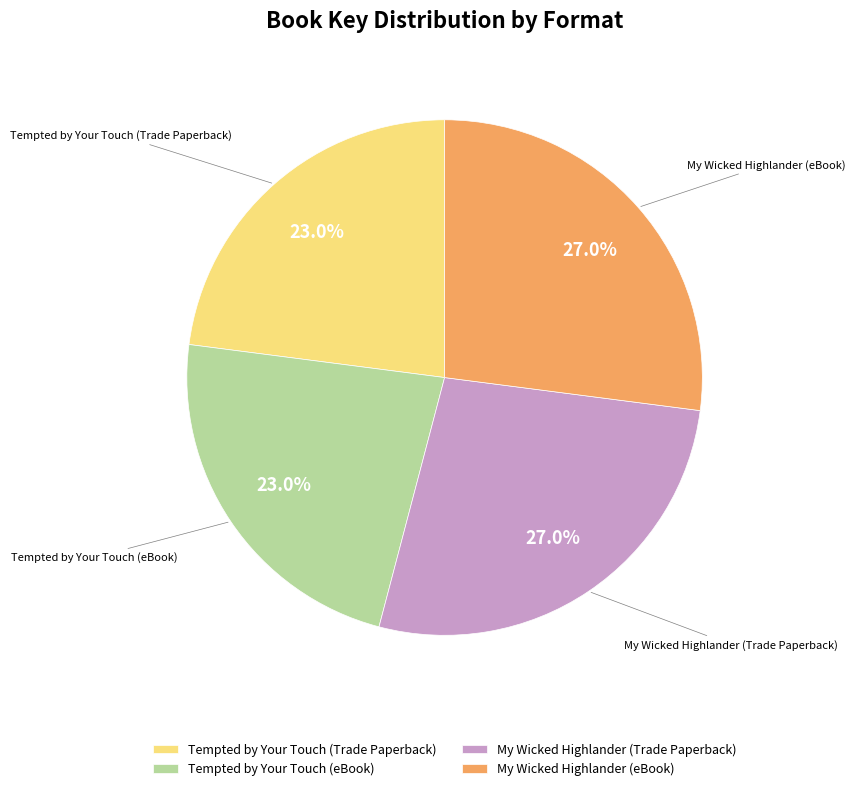

What is the ratio of the value at My Wicked Highlander (eBook) to the value at Tempted by Your Touch (eBook)?

1.2